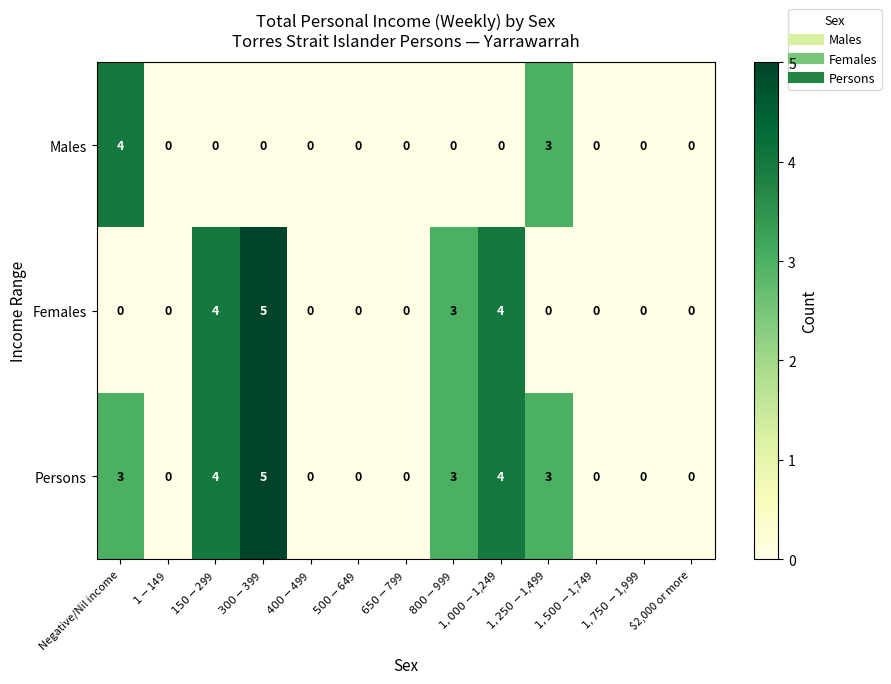

Is it true that Persons equals 3 at Negative/Nil income?

True